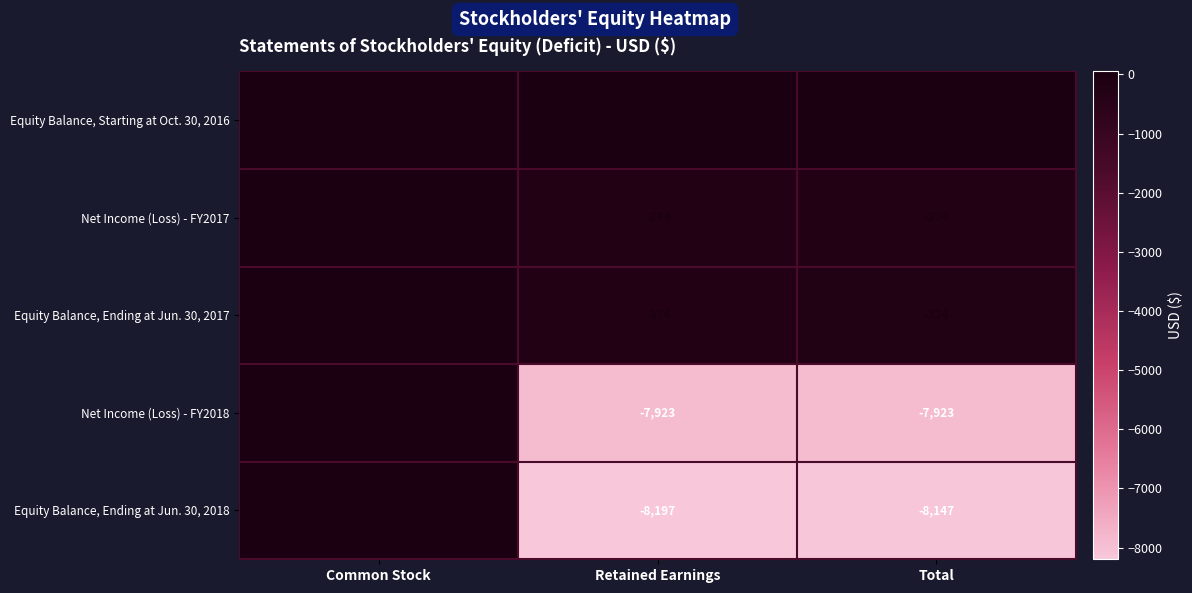

At which label is Equity Balance, Ending at Jun. 30, 2018 closest to -4073?

Total